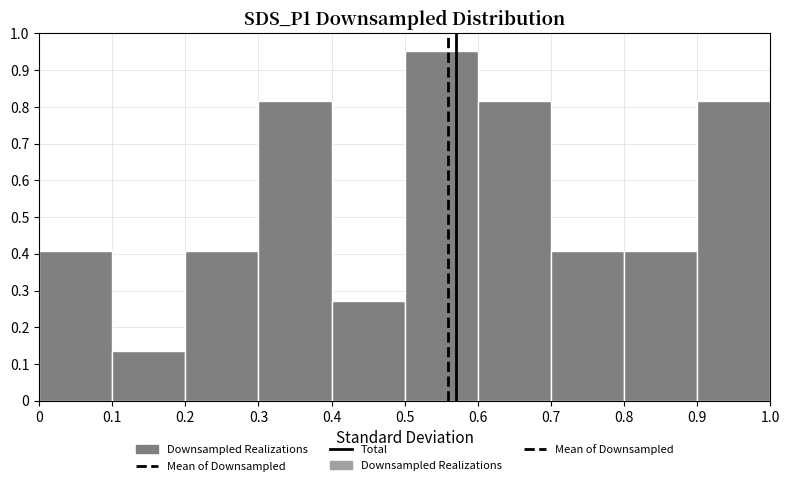

Reading left to right, list every bar in this chart as the range it spans on the x-axis followed by its height. The values are not printed on the chart, so give them approximately, as read against the axis.

0 to 0.1: 0.41
0.1 to 0.2: 0.14
0.2 to 0.3: 0.41
0.3 to 0.4: 0.82
0.4 to 0.5: 0.27
0.5 to 0.6: 0.95
0.6 to 0.7: 0.82
0.7 to 0.8: 0.41
0.8 to 0.9: 0.41
0.9 to 1.0: 0.82